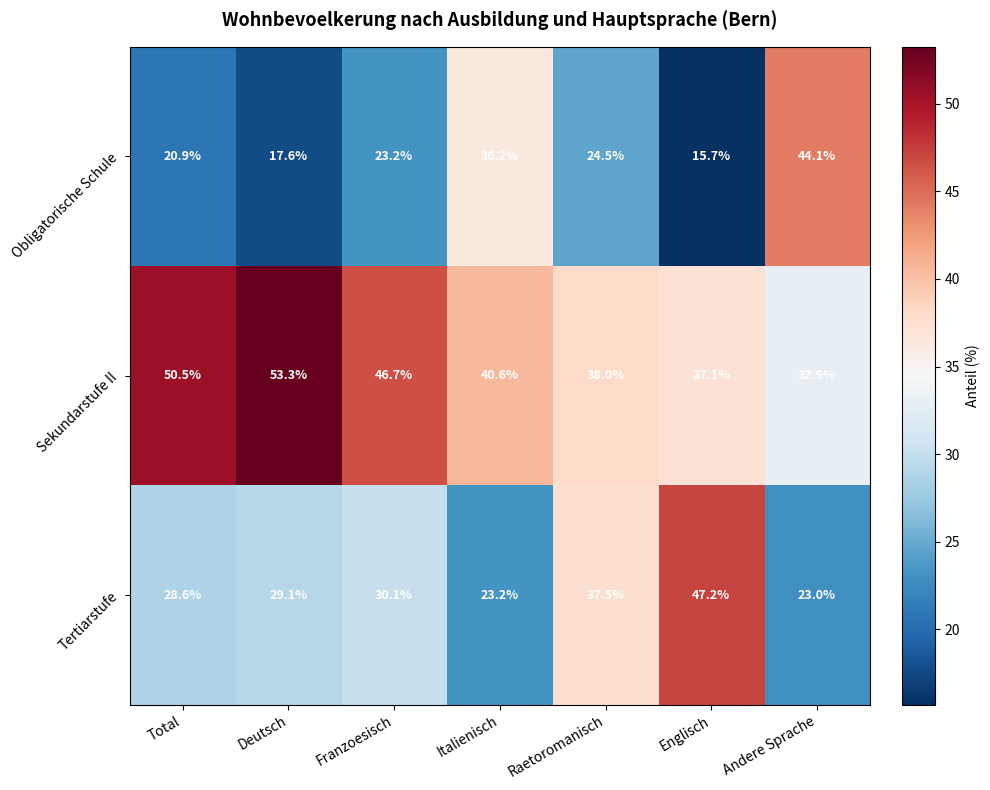

How many distinct data groups are displayed?

3